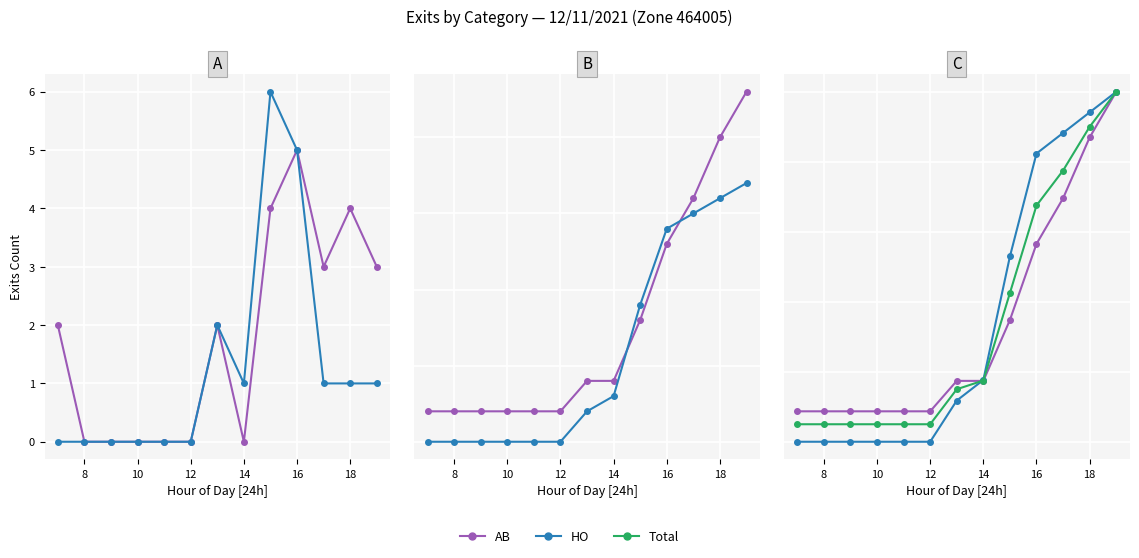

How many intersections are there between AB and Total?

1